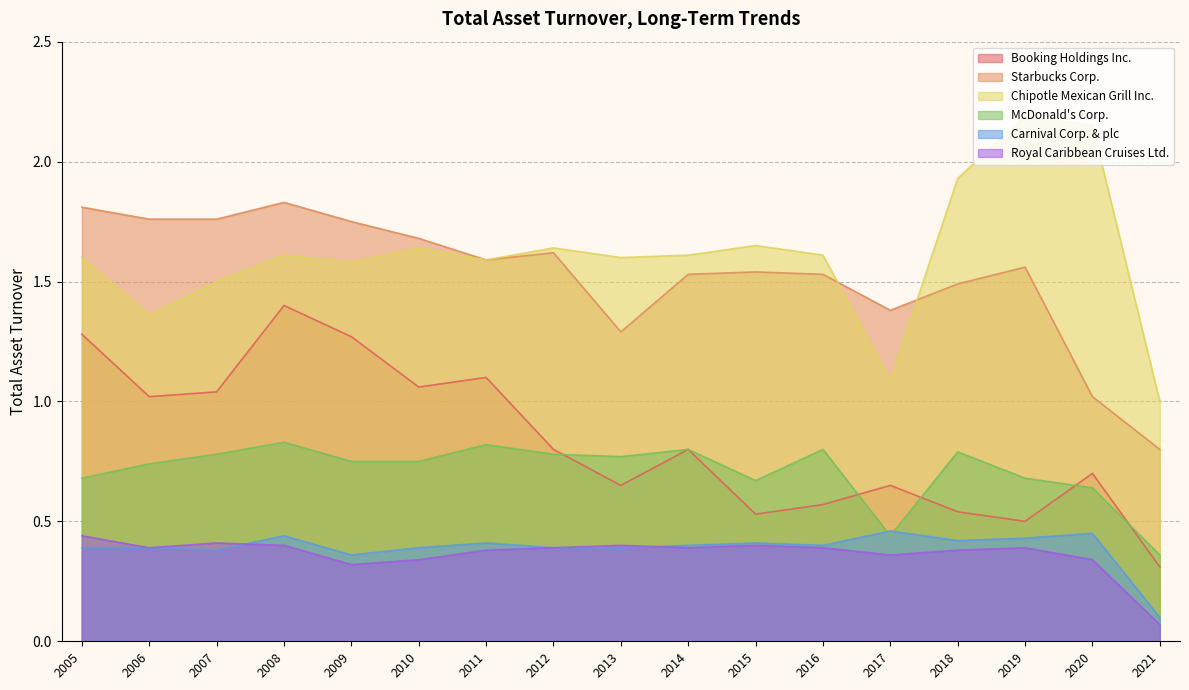

True or false: Booking Holdings Inc. and Royal Caribbean Cruises Ltd. cross at least once.

False